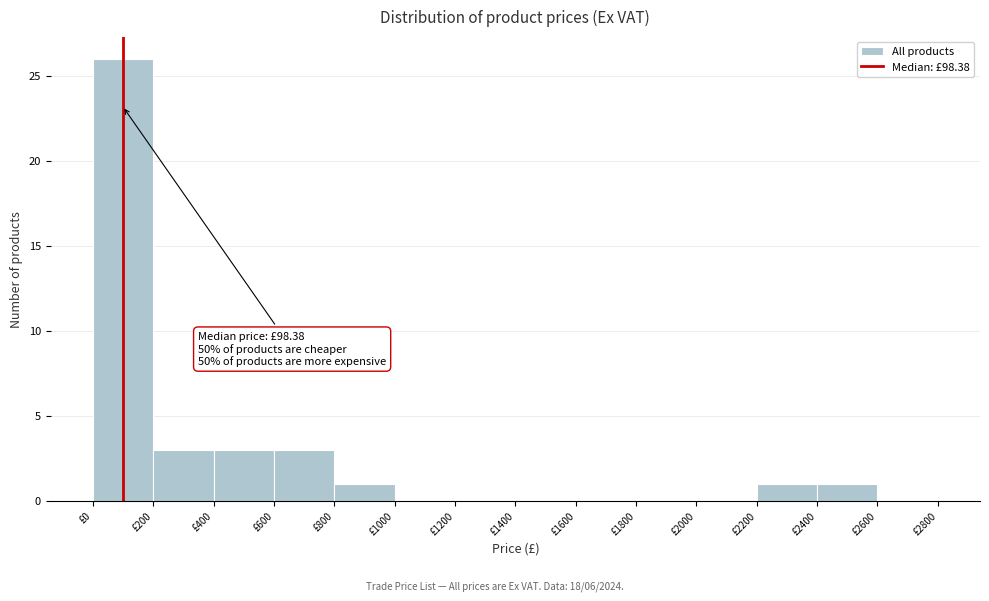

Over which range of the x-axis is the bar tallest?

0 to 200